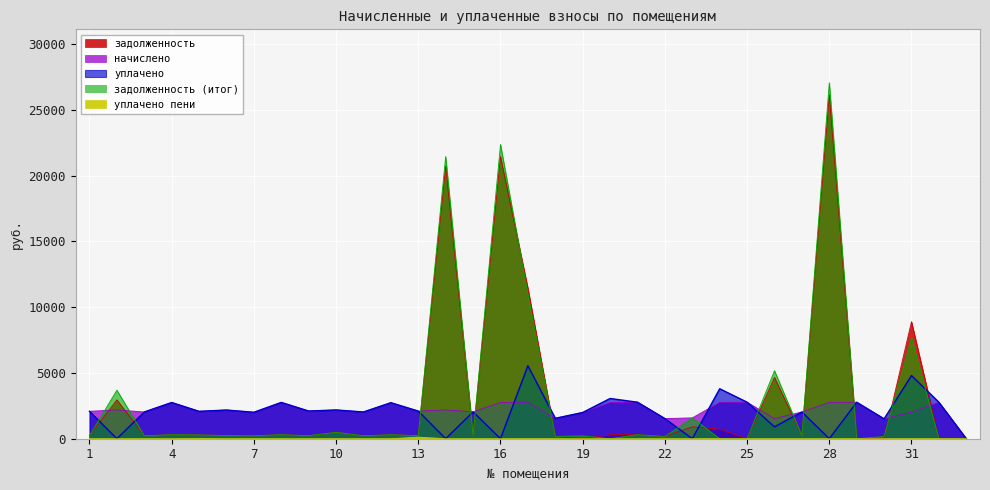

What is the value of the задолженность point at the 8th from the left?

306.9